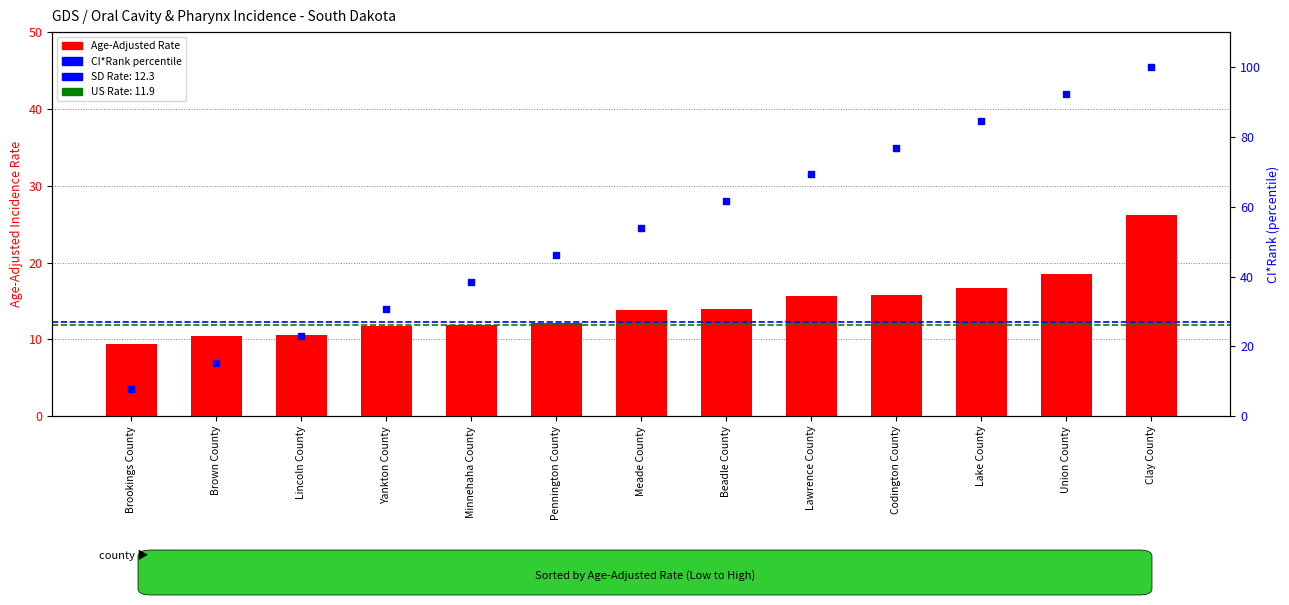

At which category is the sum across all series the highest?

Clay County